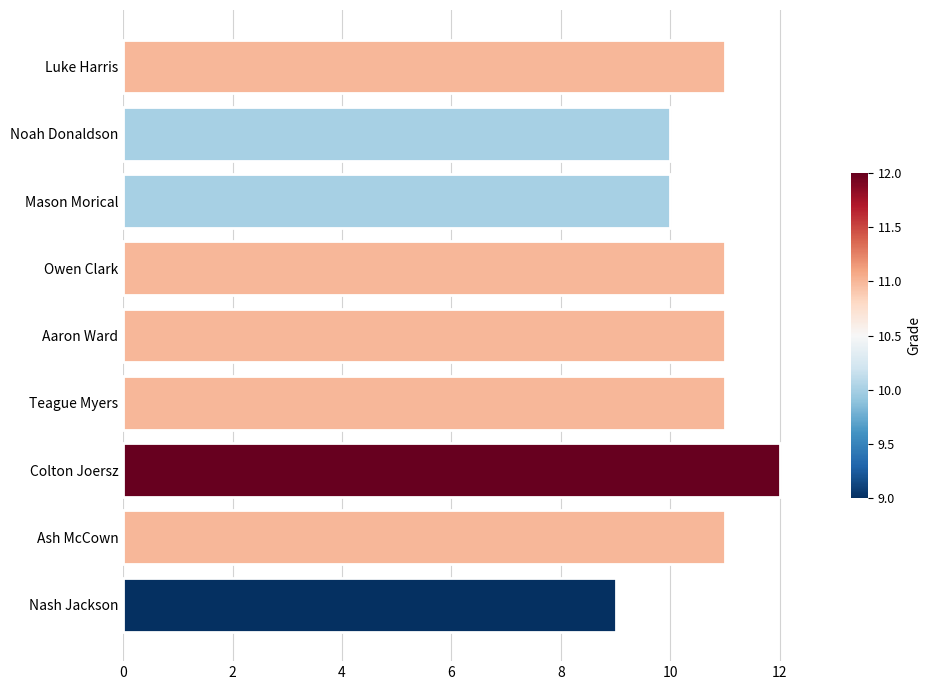

How many values are between 10 and 11?

7